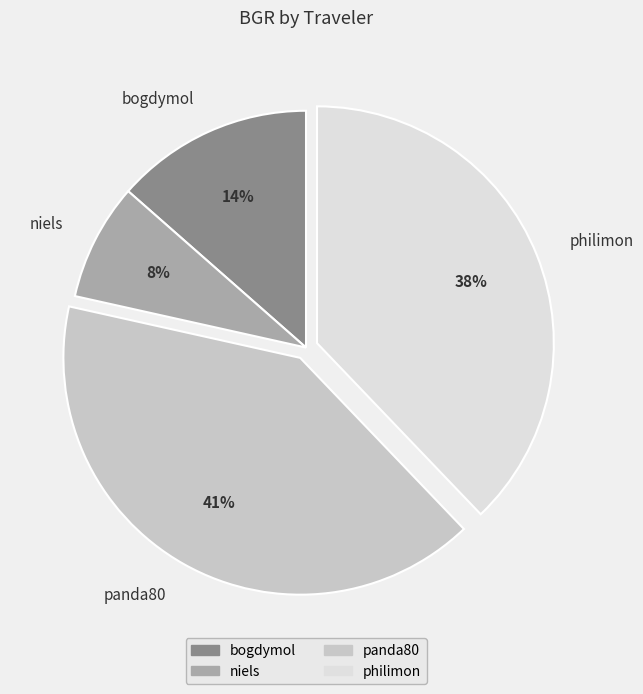

Does any single category account for the majority?

No